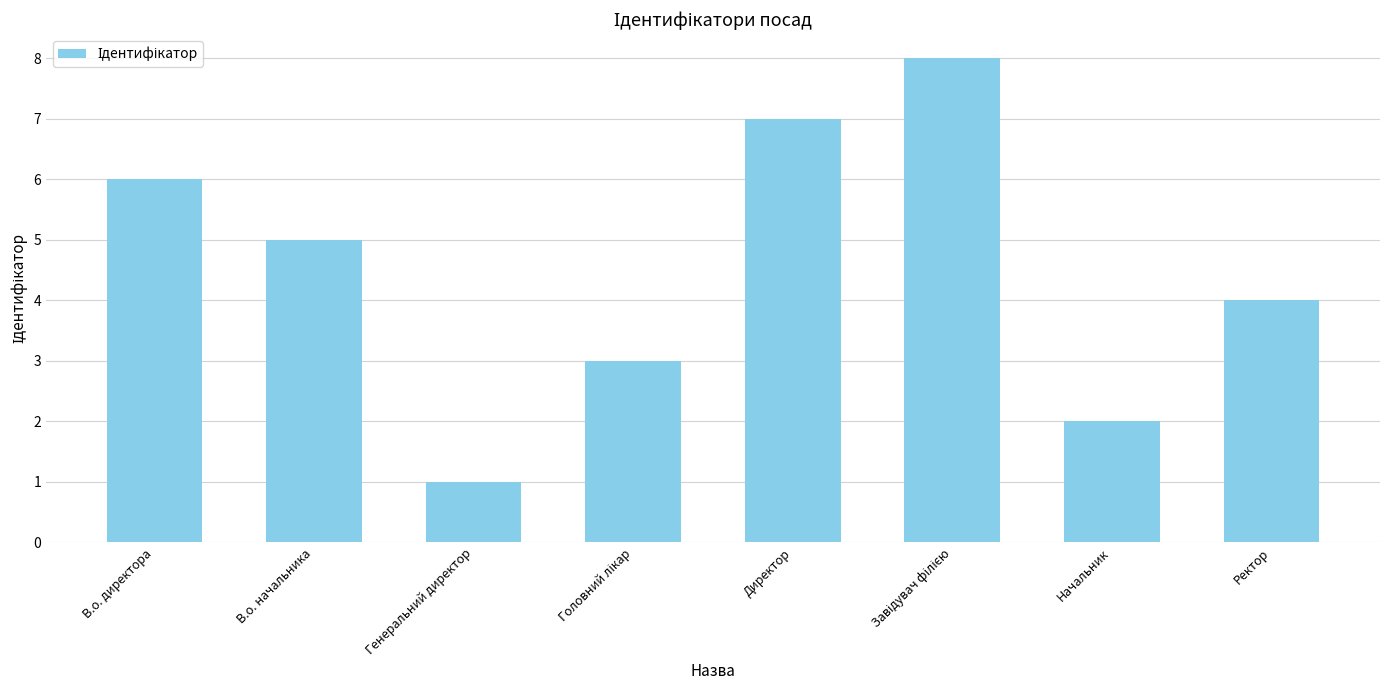

Reading left to right, list all the values displayed in this chart.

6	5	1	3	7	8	2	4